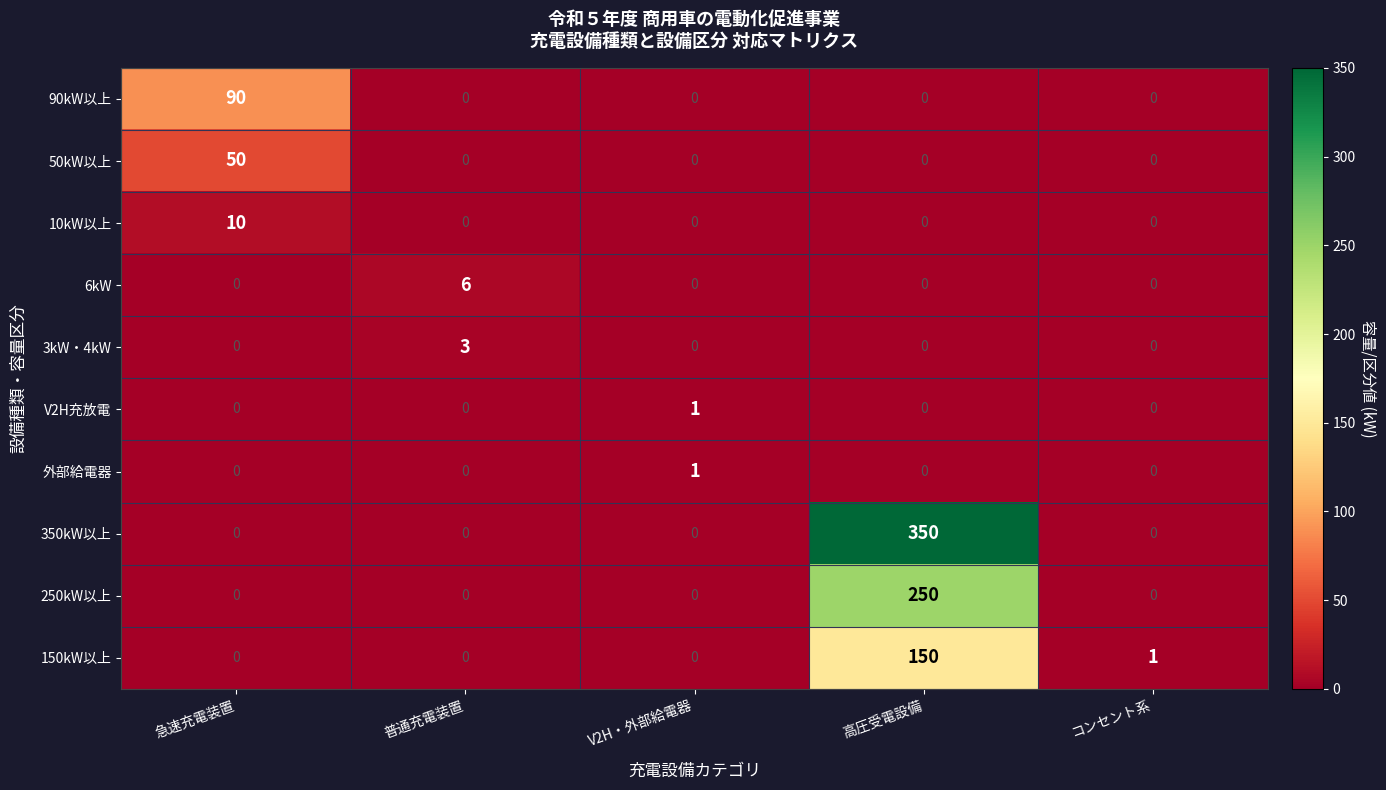

Count the 10kW以上 values in the range 0 to 1.

4